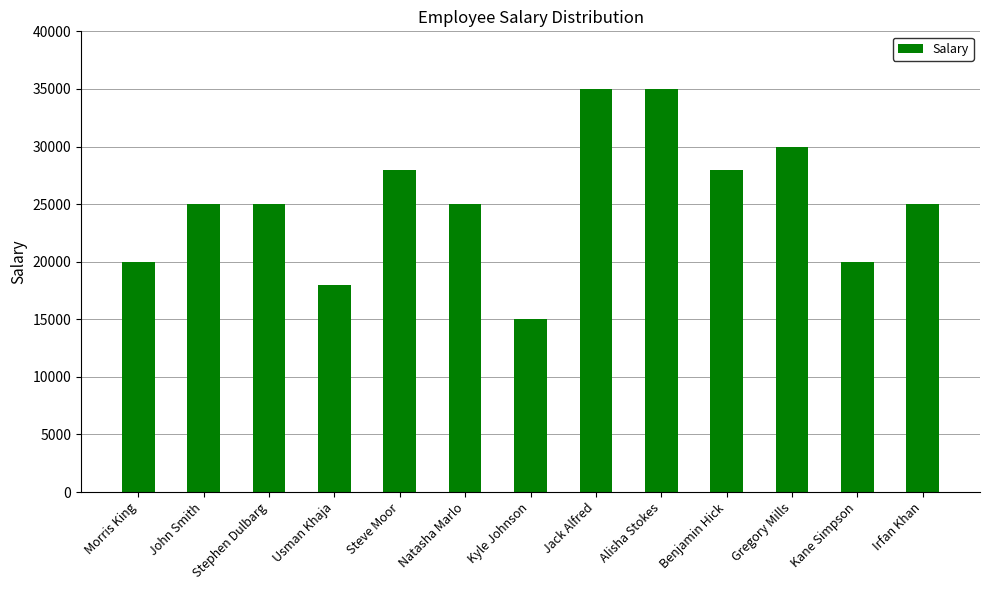

Reading left to right, extract all data points from this chart.

20000	25000	25000	18000	28000	25000	15000	35000	35000	28000	30000	20000	25000